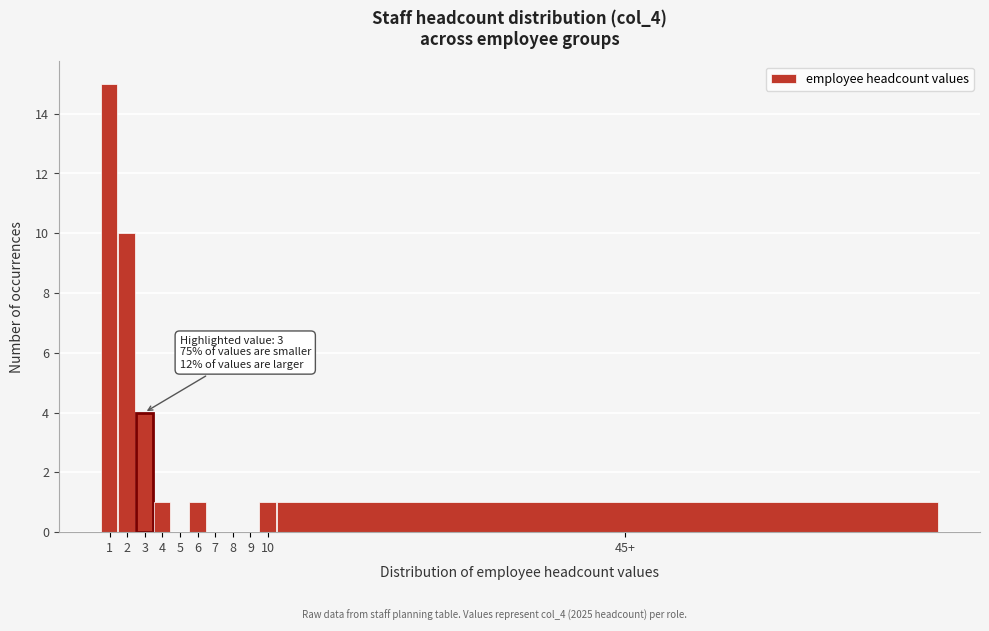

Reading right to left, list all the values displayed in this chart.

45+=1	10=1	9=0	8=0	7=0	6=1	5=0	4=1	3=4	2=10	1=15